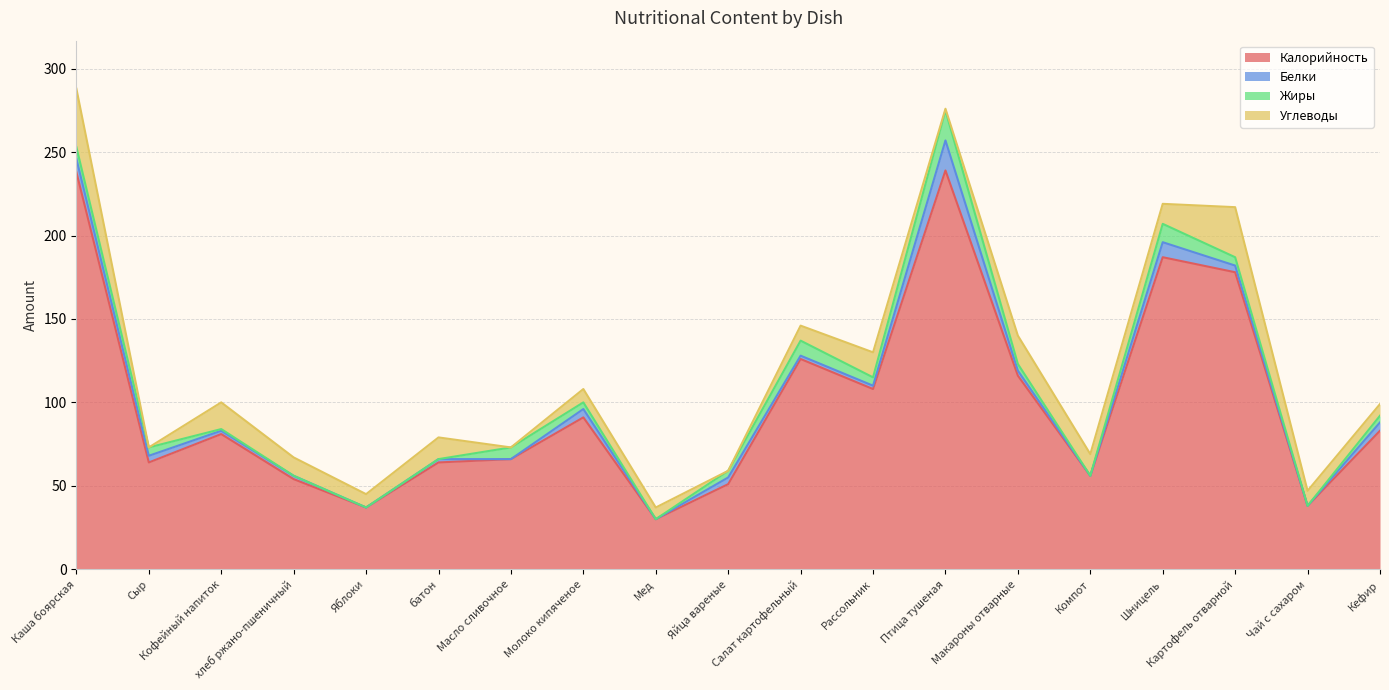

Where does the Калорийность series first go above 81?

Каша боярская